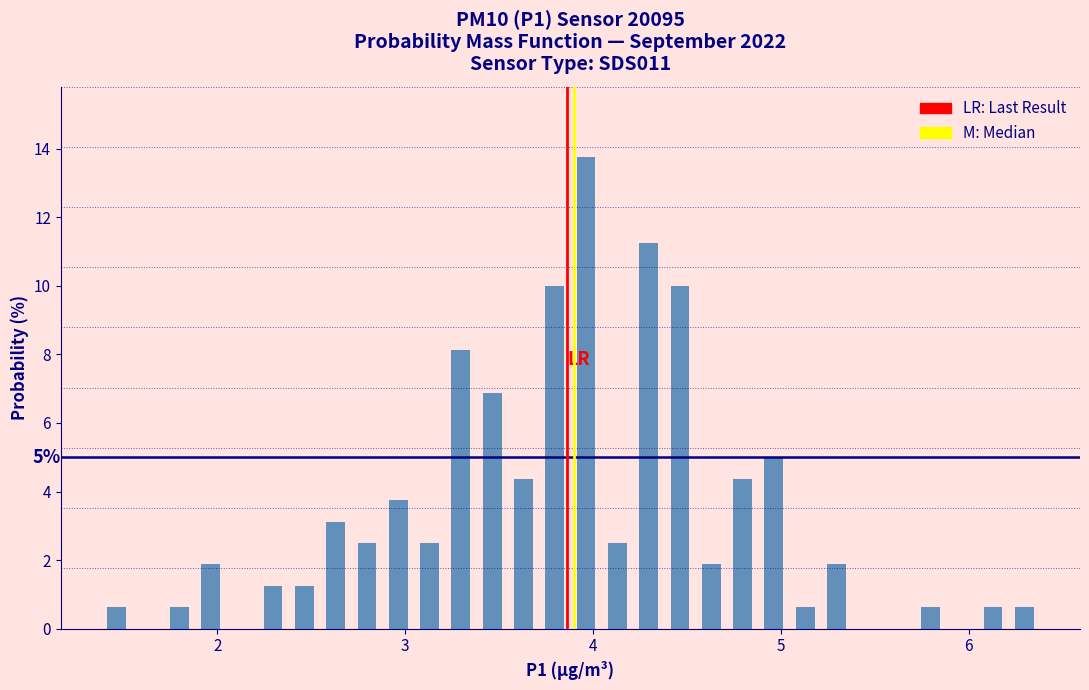

Around what value on the x-axis is the tallest bar? Give the approximate position of its centre, as read against the axis.

4.0